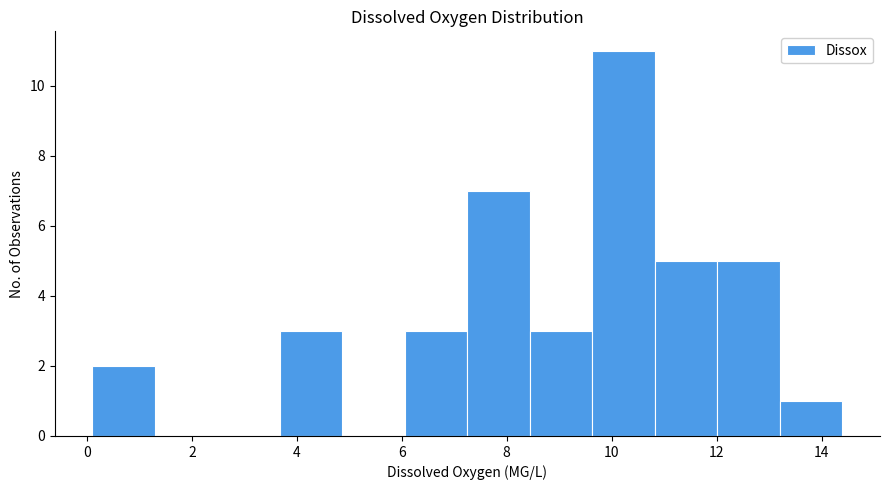

What is the height of the bar covering 13.2 to 14.4 on the x-axis? Neither the bar edges nor the heights are printed on the chart, so give them approximately, as read against the axes.

1